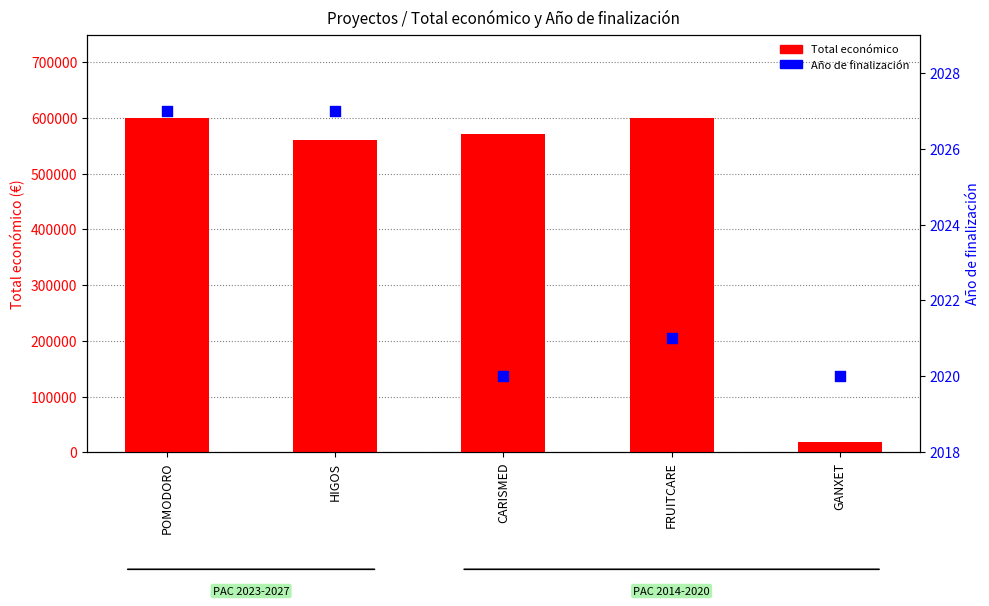

Which series contains the highest Y value?

Total económico